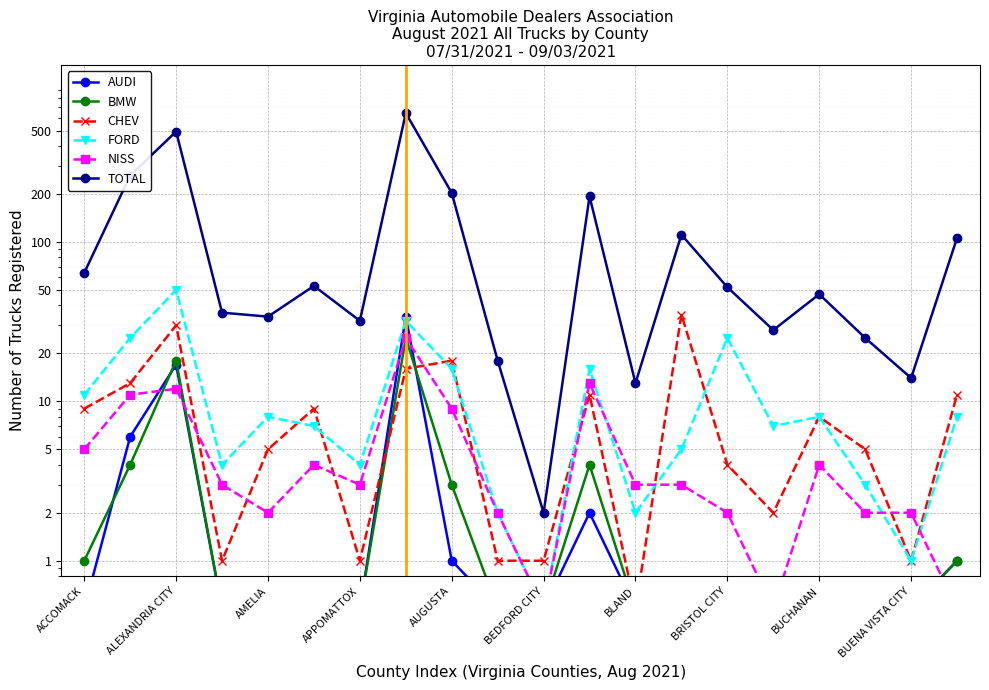

What are all the series names shown in the legend?

AUDI, BMW, CHEV, FORD, NISS, TOTAL